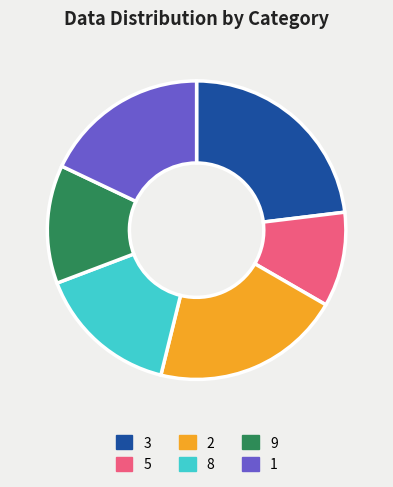

Is the sum of 2 and 9 greater than half?

No